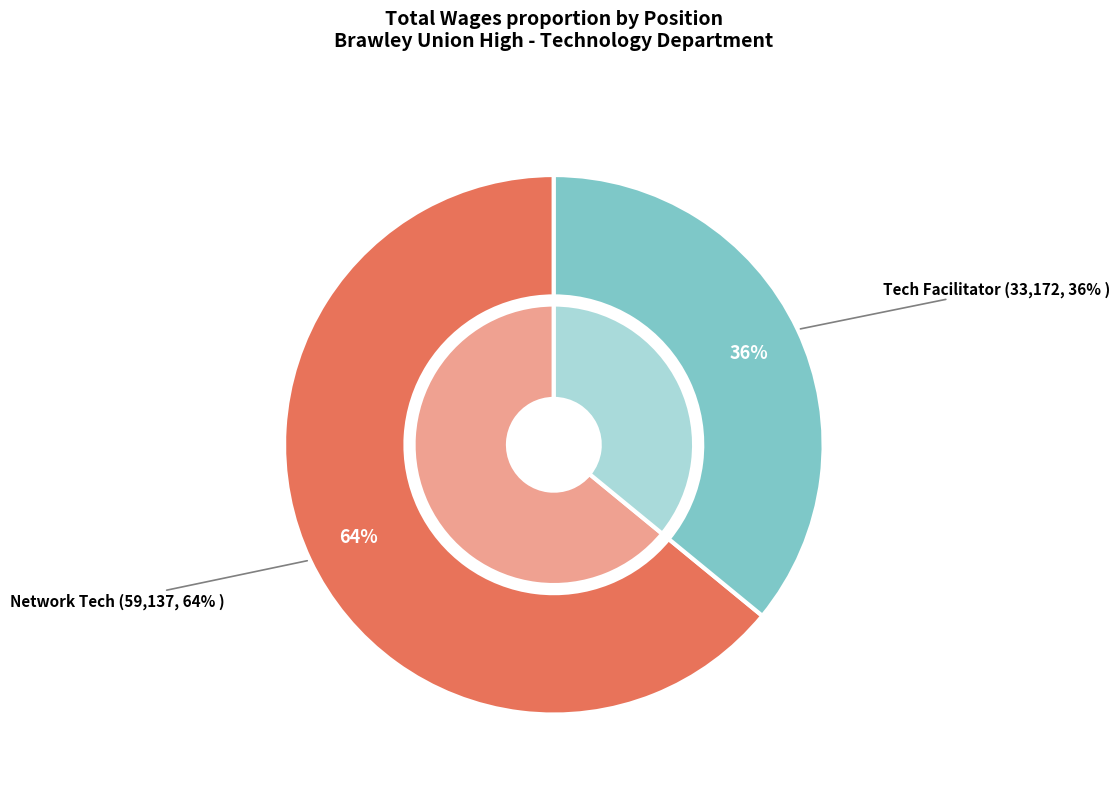

Is the sum of Network Tech and Tech Facilitator greater than half?

Yes